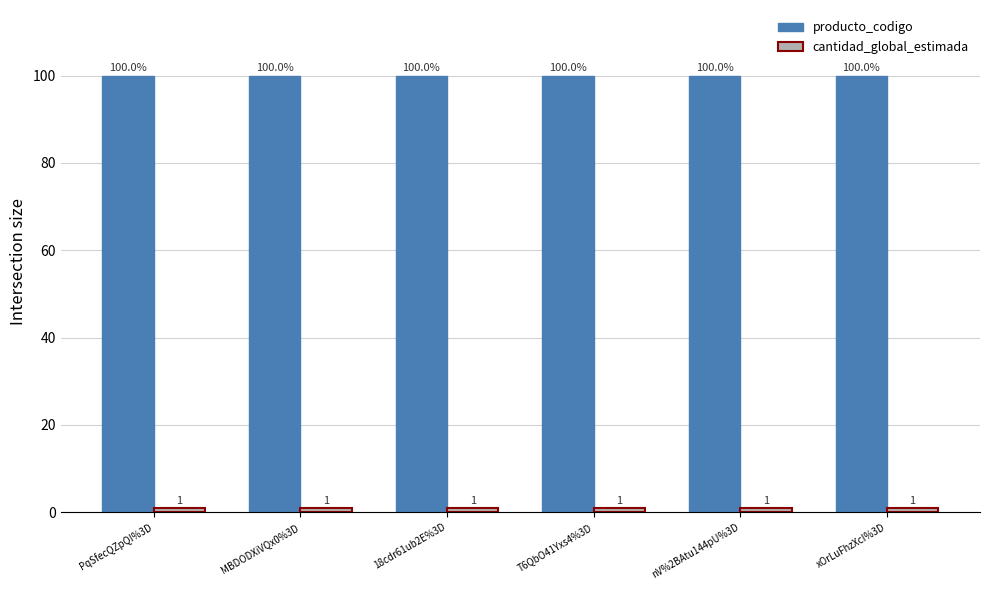

What is the average value of the producto_codigo series?

100